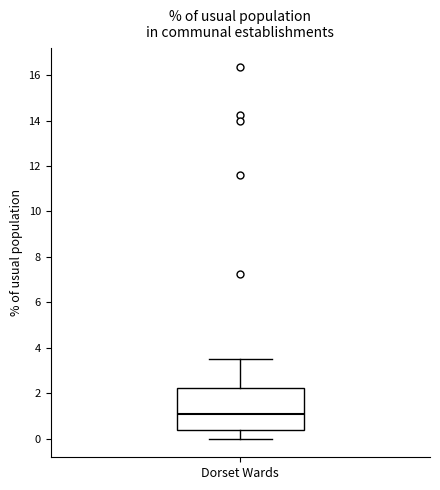

Transcribe this box plot: give where the median line is, the range the box spans, and where the two whiskers end, as read against the y-axis. The values are not printed on the chart, so give them approximately, as read against the axis.

median 1.0, box 0.4 to 2.2, whiskers 0.0 to 3.6